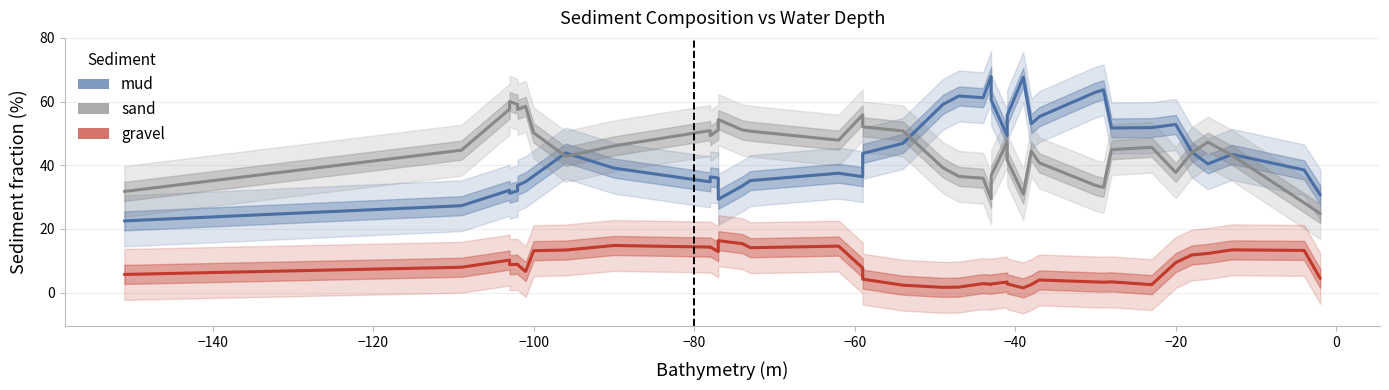

True or false: gravel and sand intersect in this chart.

False